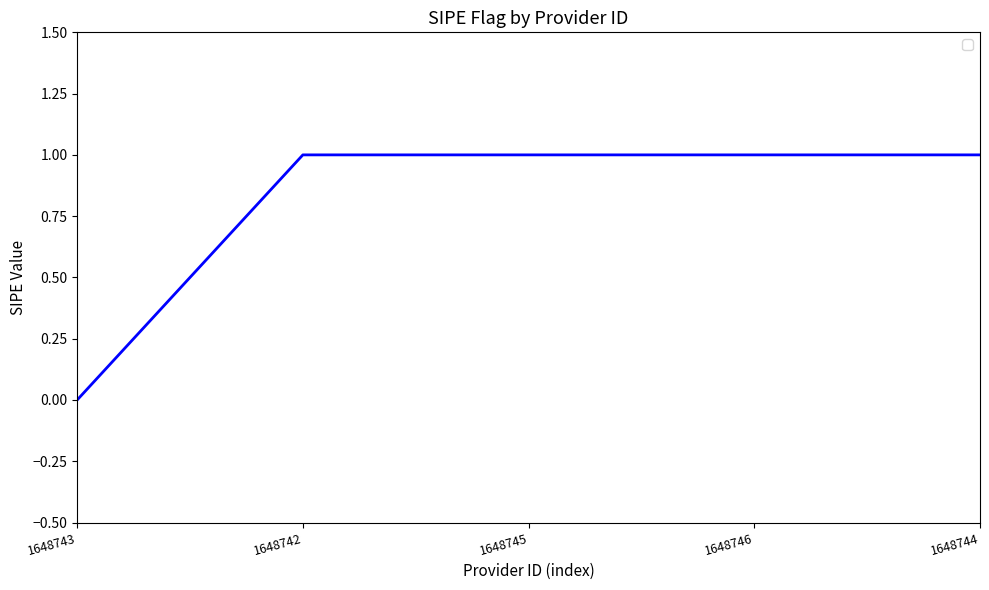

At which label is the value closest to 0?

1648743